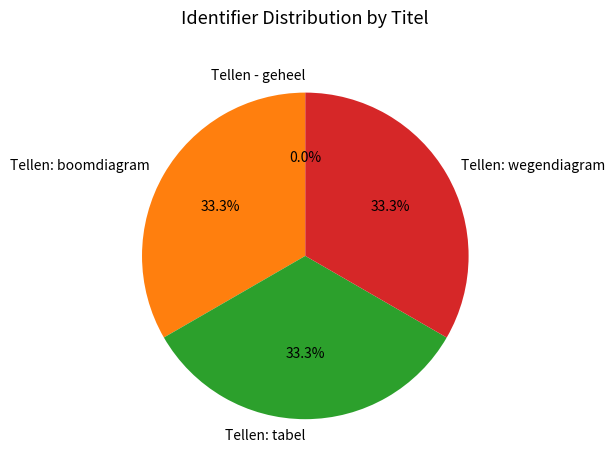

Does Tellen: wegendiagram account for over 50% of the chart?

No